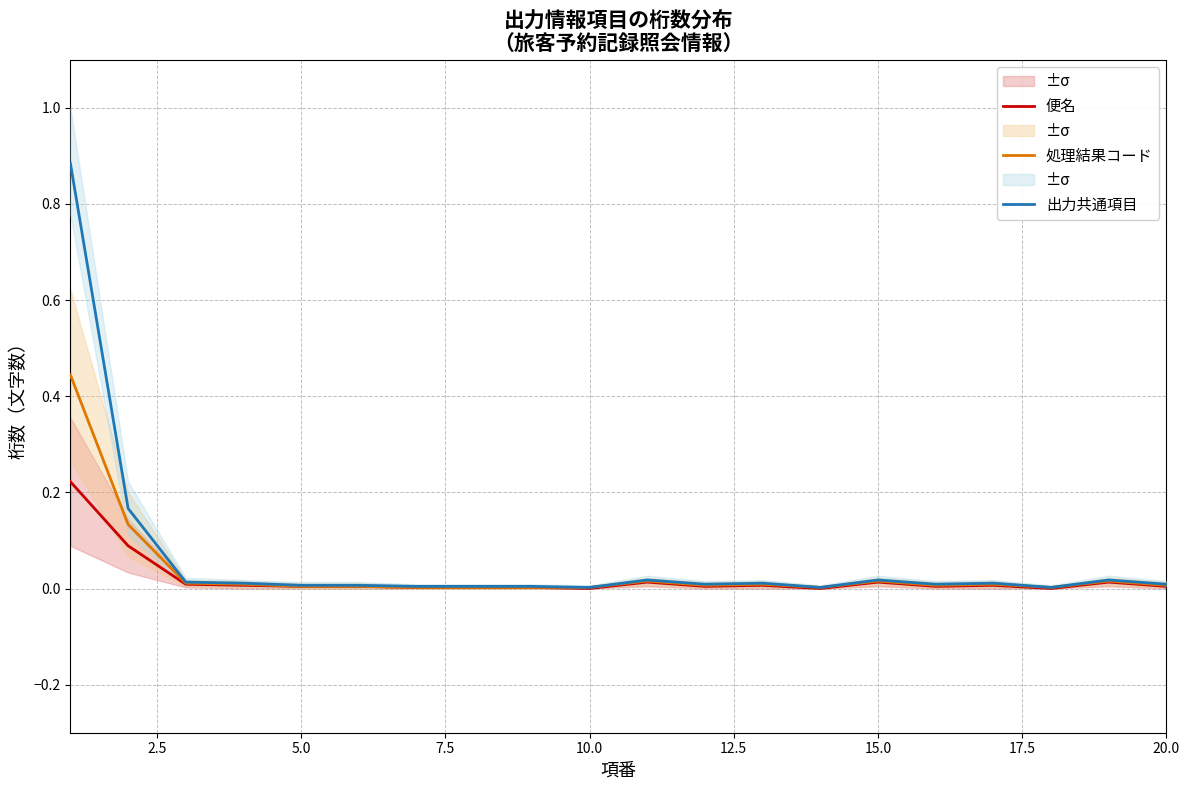

True or false: 処理結果コード has more than 2 interior local peaks.

True